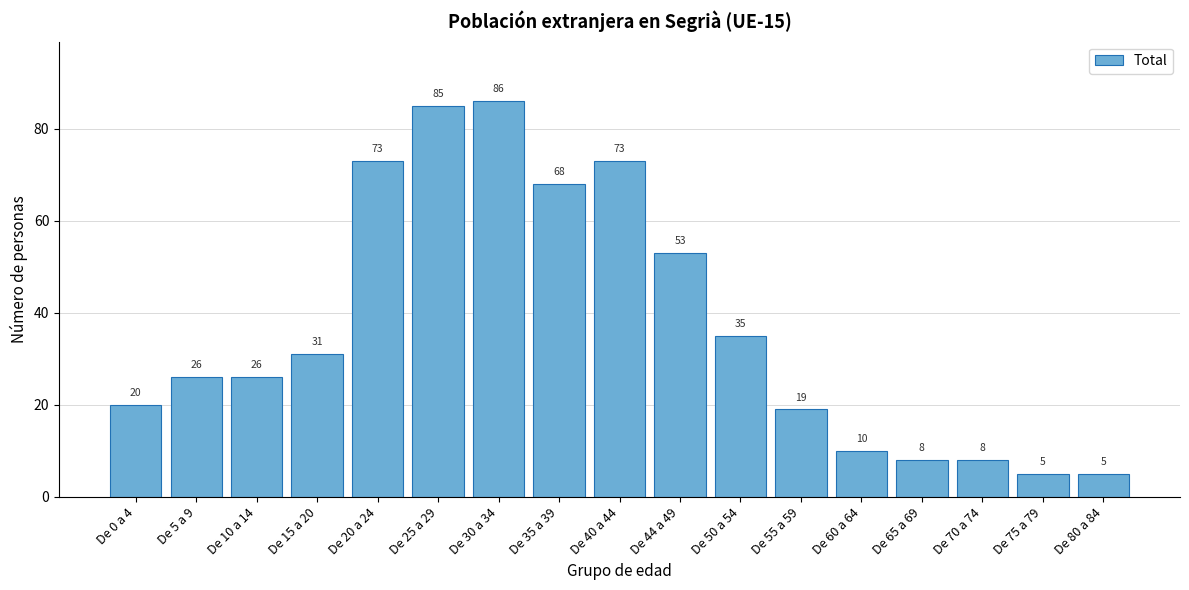

Reading left to right, extract all data points from this chart.

De 0 a 4=20	De 5 a 9=26	De 10 a 14=26	De 15 a 20=31	De 20 a 24=73	De 25 a 29=85	De 30 a 34=86	De 35 a 39=68	De 40 a 44=73	De 44 a 49=53	De 50 a 54=35	De 55 a 59=19	De 60 a 64=10	De 65 a 69=8	De 70 a 74=8	De 75 a 79=5	De 80 a 84=5